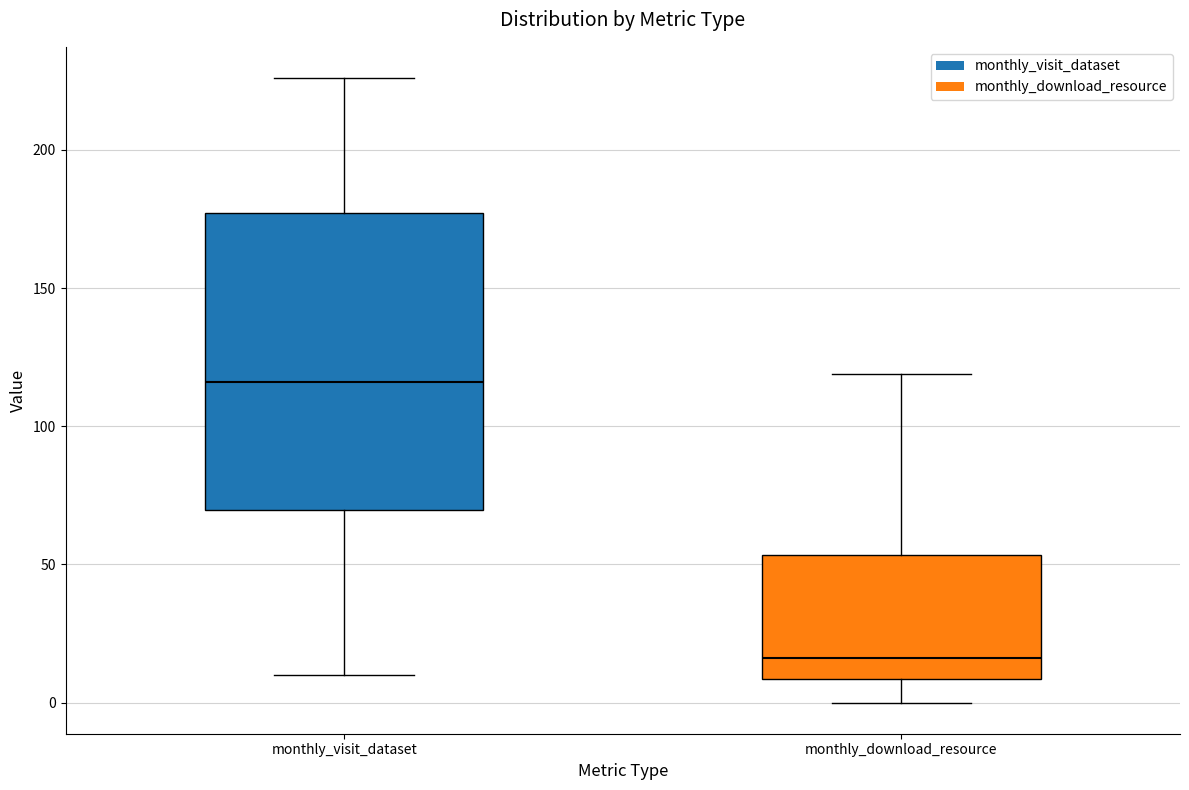

Comparing the boxes themselves (not the whiskers), which one is the tallest?

monthly_visit_dataset